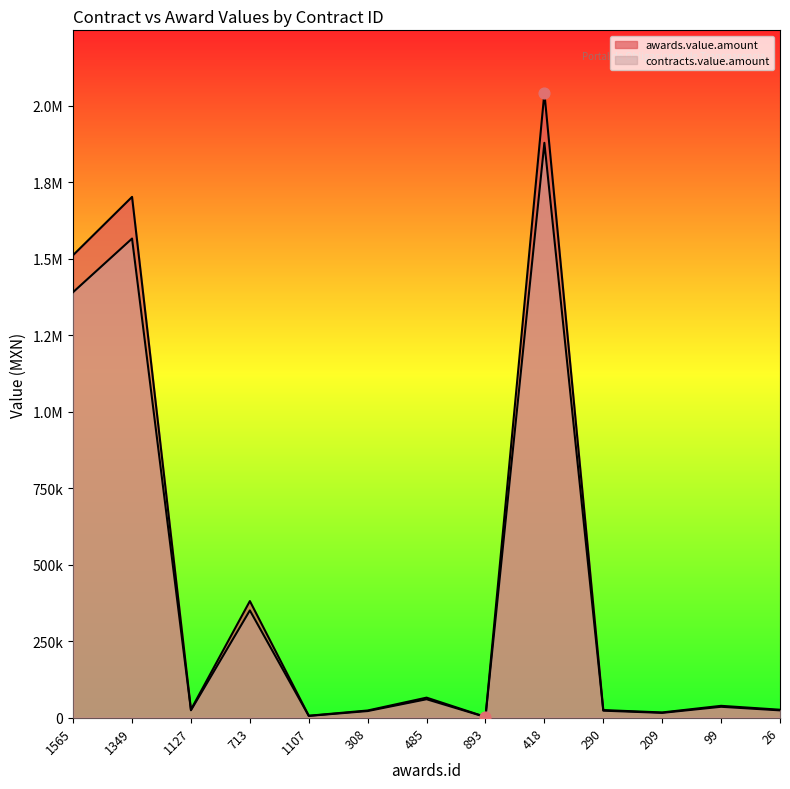

Which series reaches the maximum Y coordinate?

awards.value.amount